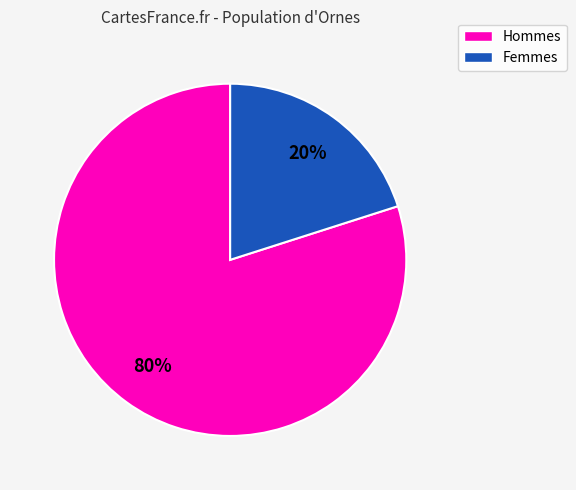

Count the number of slices in the pie.

2